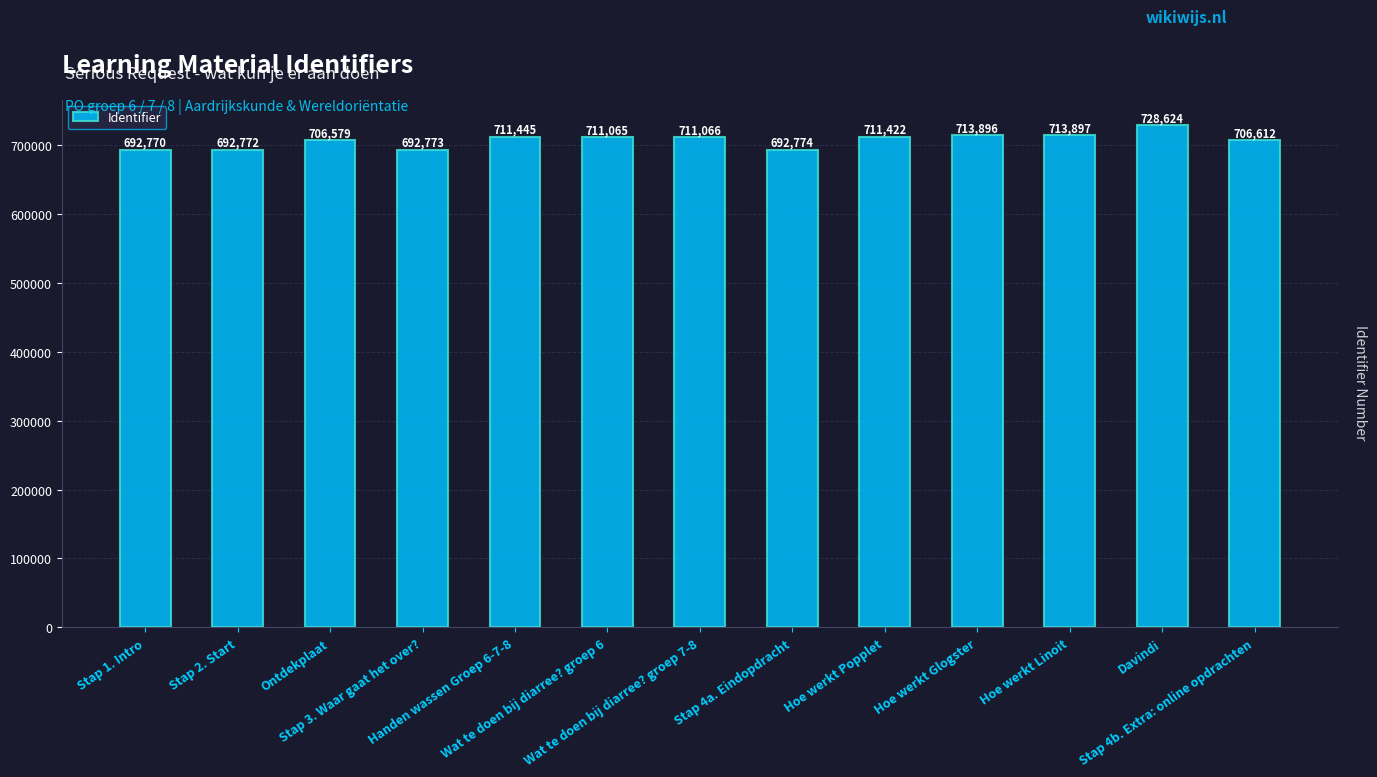

Read the value at Stap 3. Waar gaat het over?, to the nearest 100.

692800